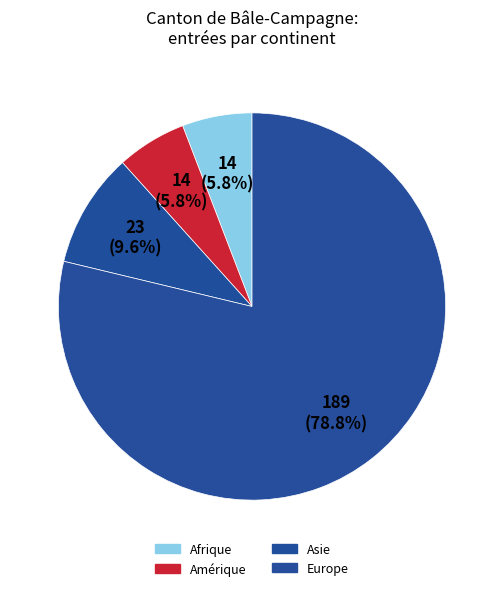

Which category has the smallest portion of the pie?

Afrique